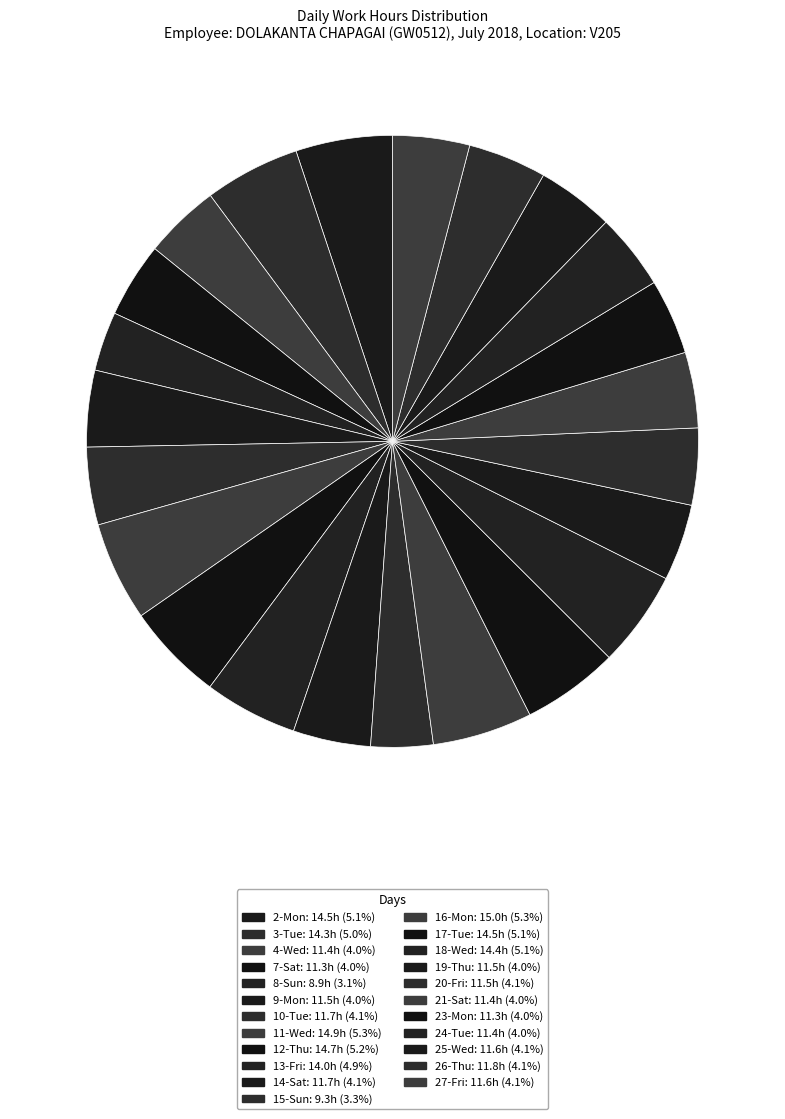

Which category has the biggest portion of the pie?

16-Mon